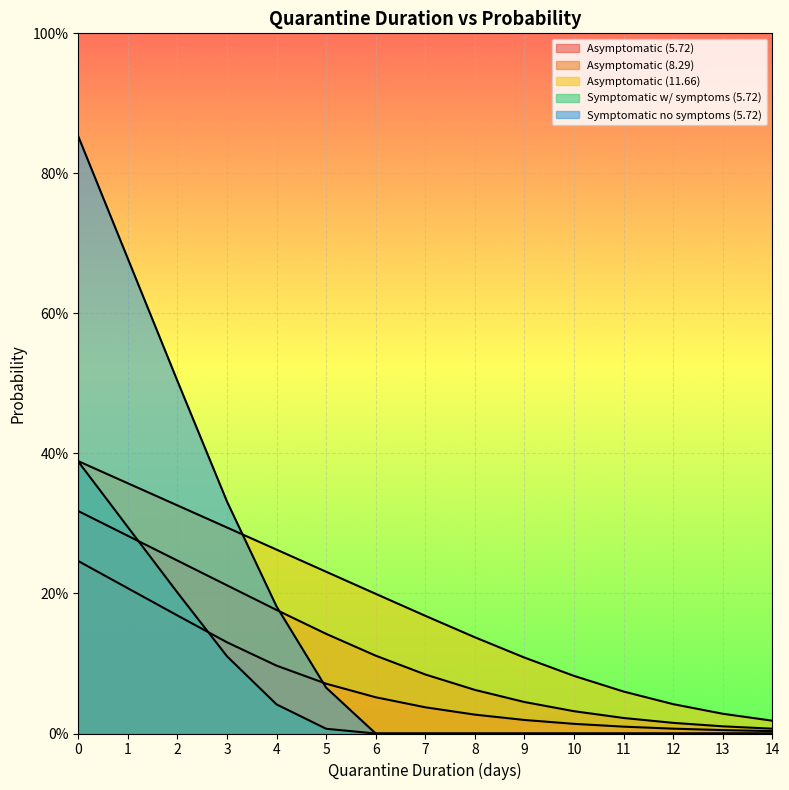

What is the highest value of the Asymptomatic (11.66) series?

0.4